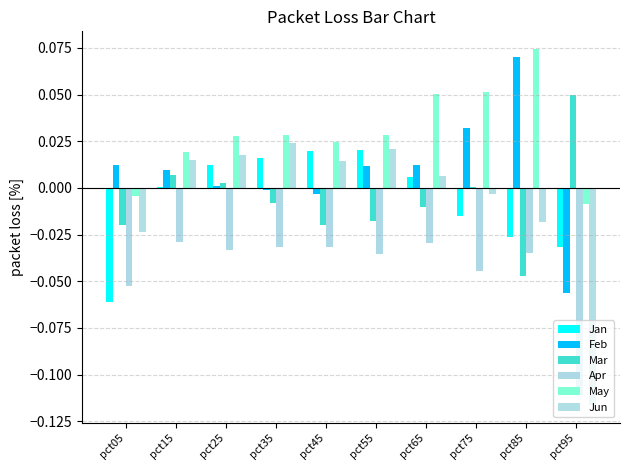

What is the minimum value shown in the chart?

-0.1